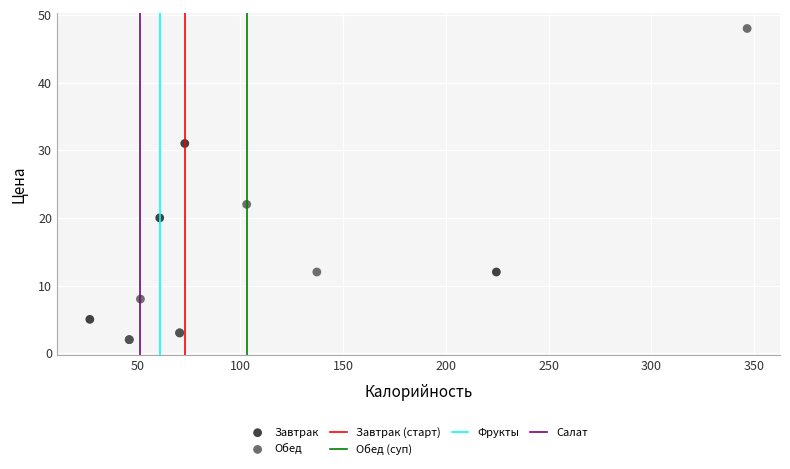

Which series has the widest spread of Y values?

Обед